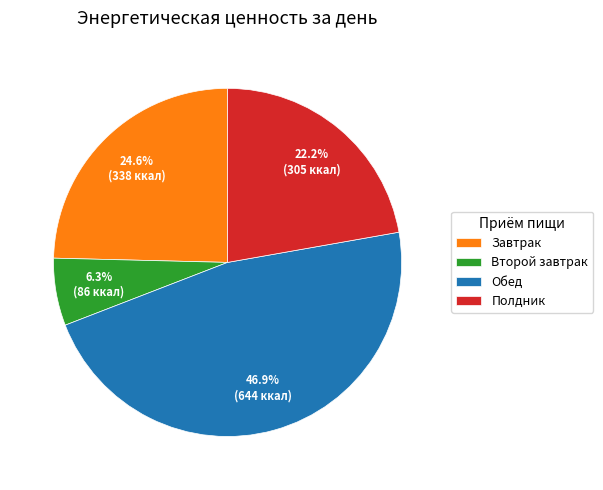

Which has a higher value, Обед or Завтрак?

Обед